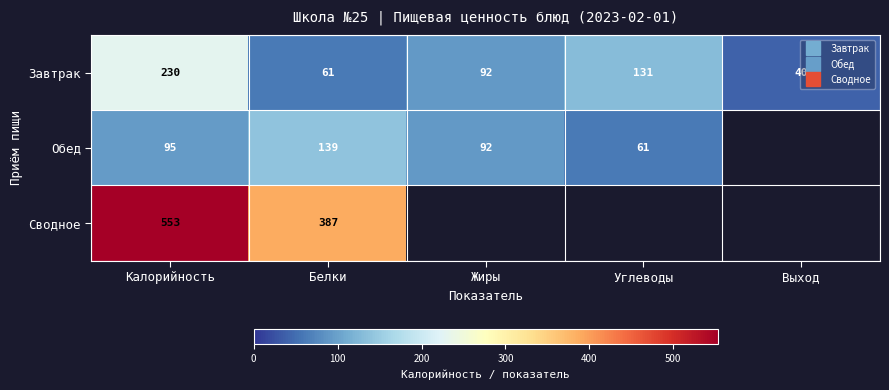

Is the value of Завтрак at Жиры greater than the value of Обед at Калорийность?

No